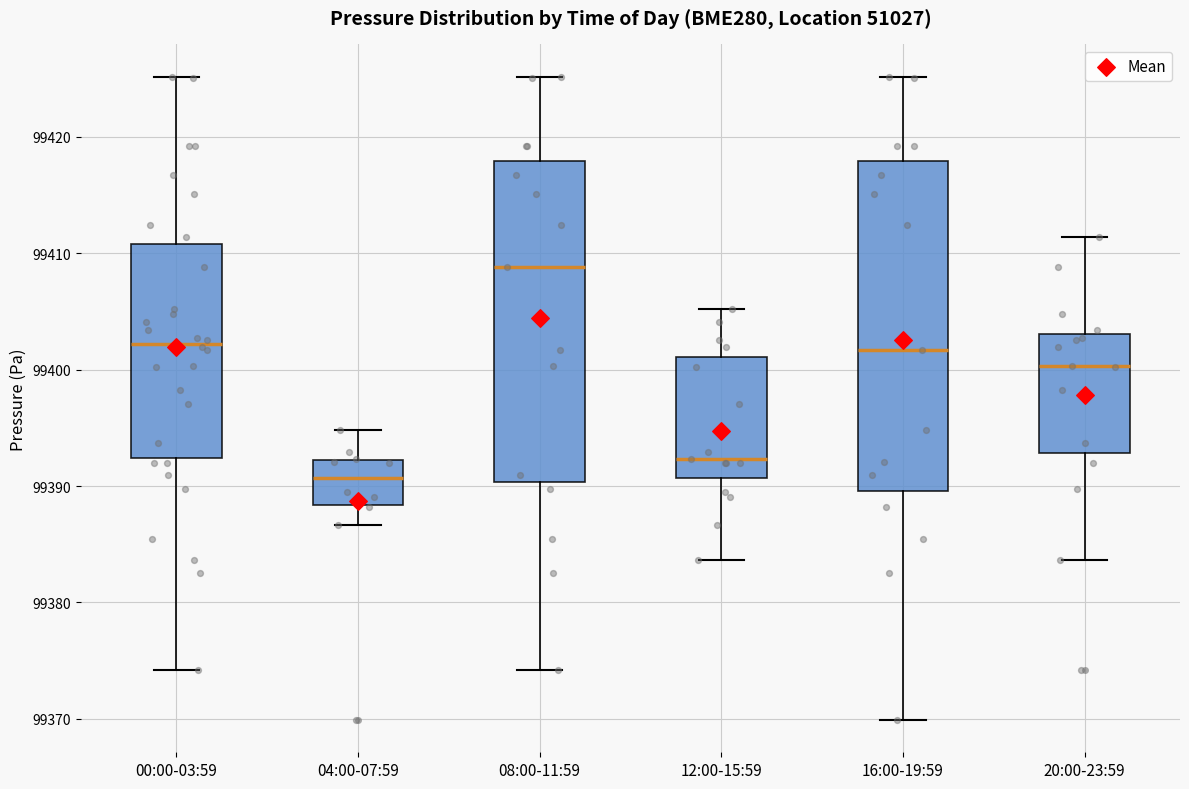

Where does the median line of the box for 16:00-19:59 sit on the y-axis? The values are not printed on the chart, so give them approximately, as read against the axis.

99402